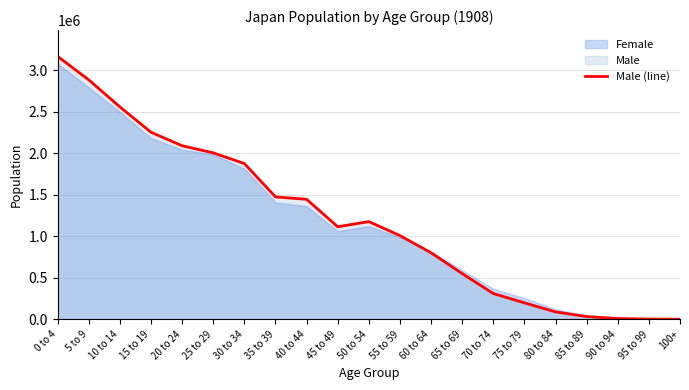

Approximately how many times larger is the value at 50 to 54 compared to 100+?

705.9